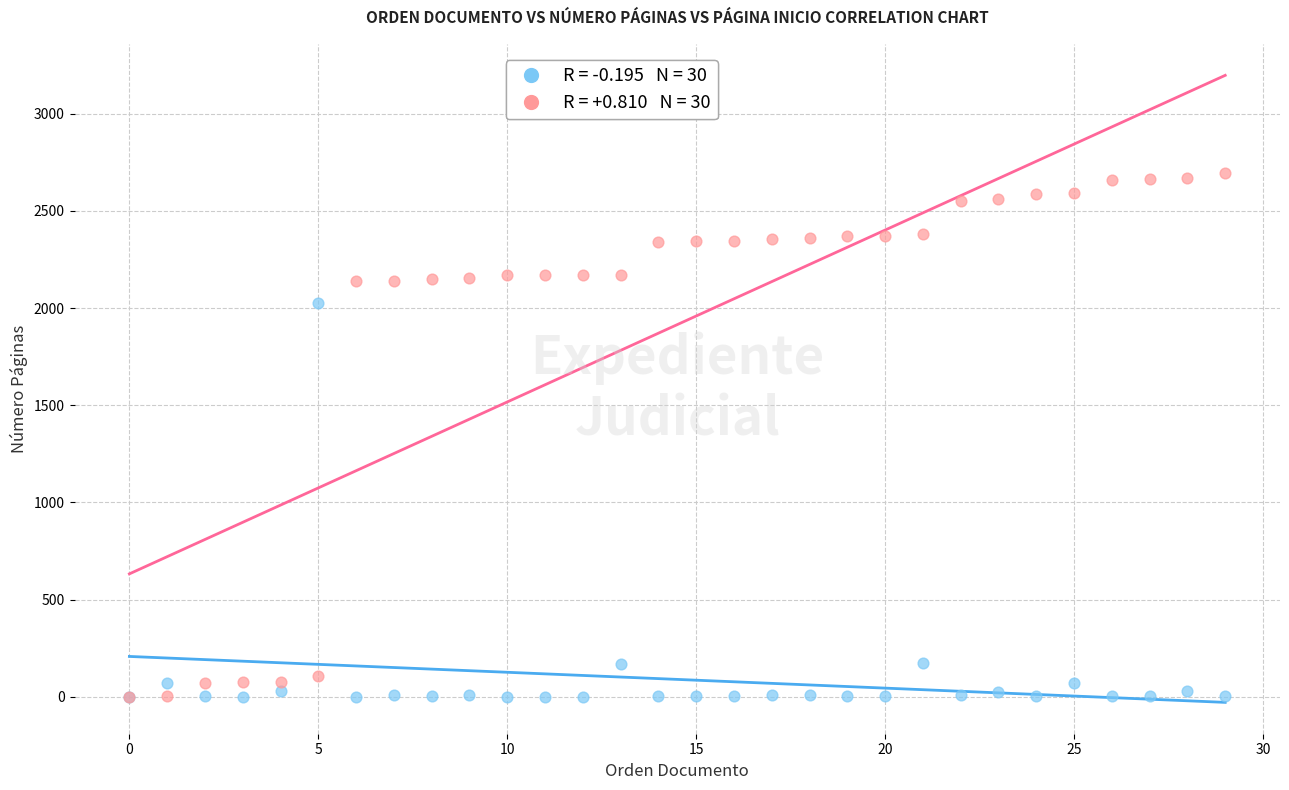

Across all series, what Y value is closest to 1348?

2028